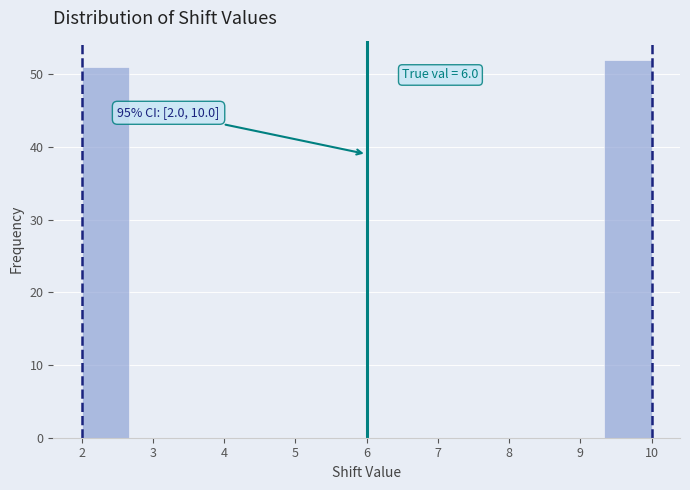

Which range on the x-axis has the tallest bar?

9.3 to 10.0